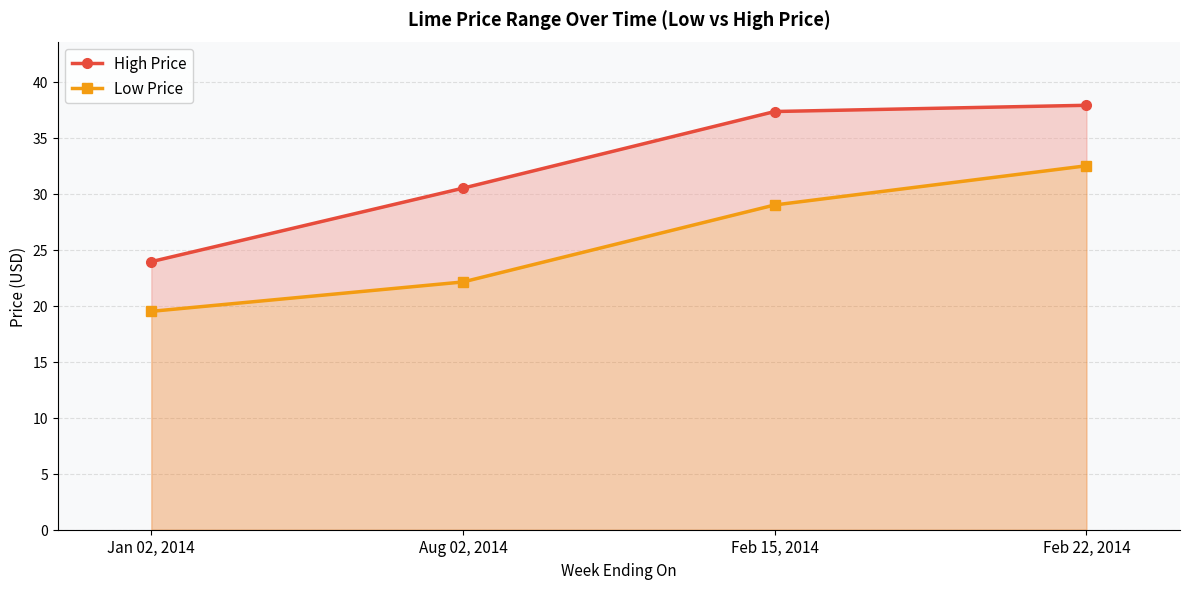

Rank the series by their average value, from lowest to highest.

Low Price, High Price